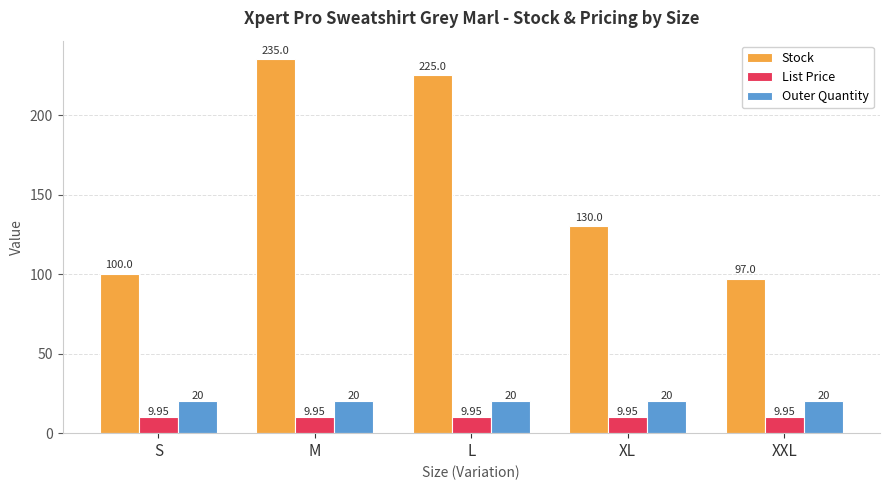

What are all the series names shown in the legend?

Stock, List Price, Outer Quantity